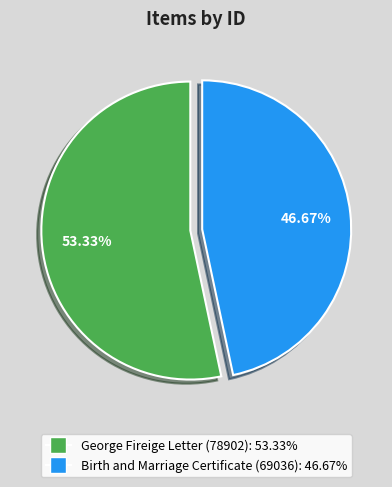

How many segments does this pie chart have?

2